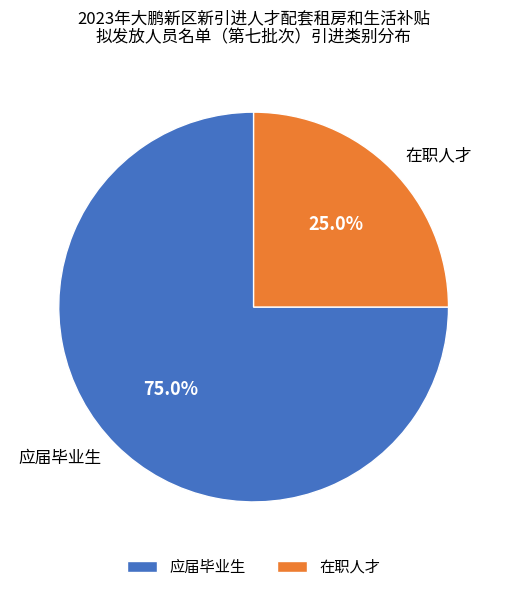

Which category has the biggest portion of the pie?

应届毕业生